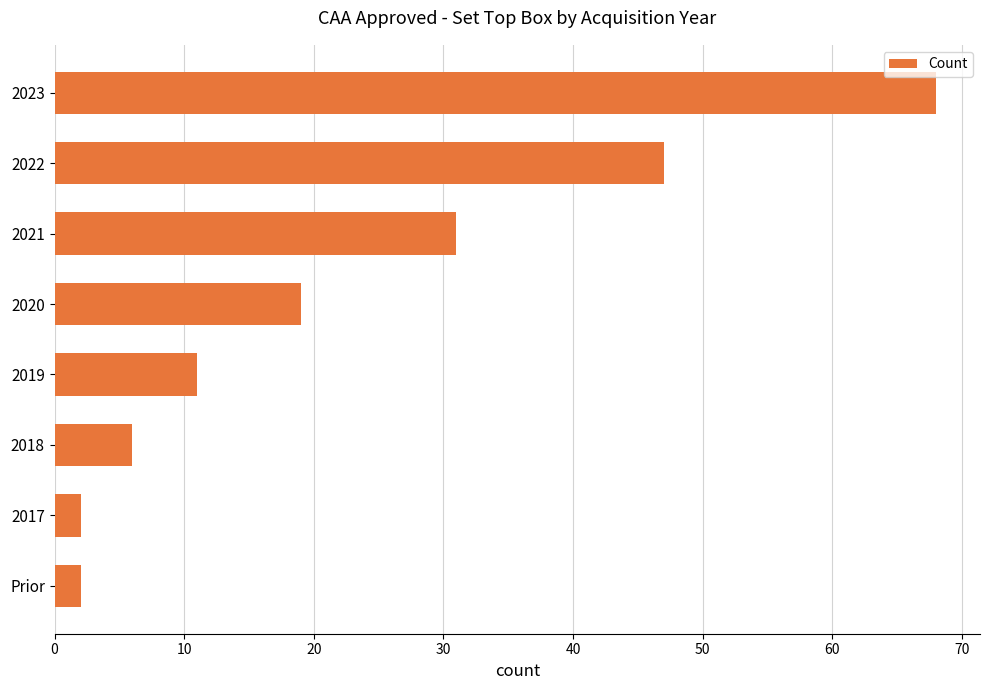

Count the number of data series in this chart.

1